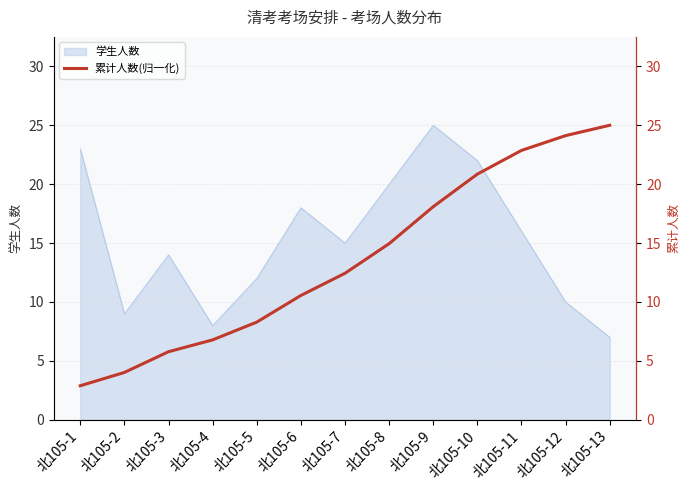

How many values exceed 12?

7